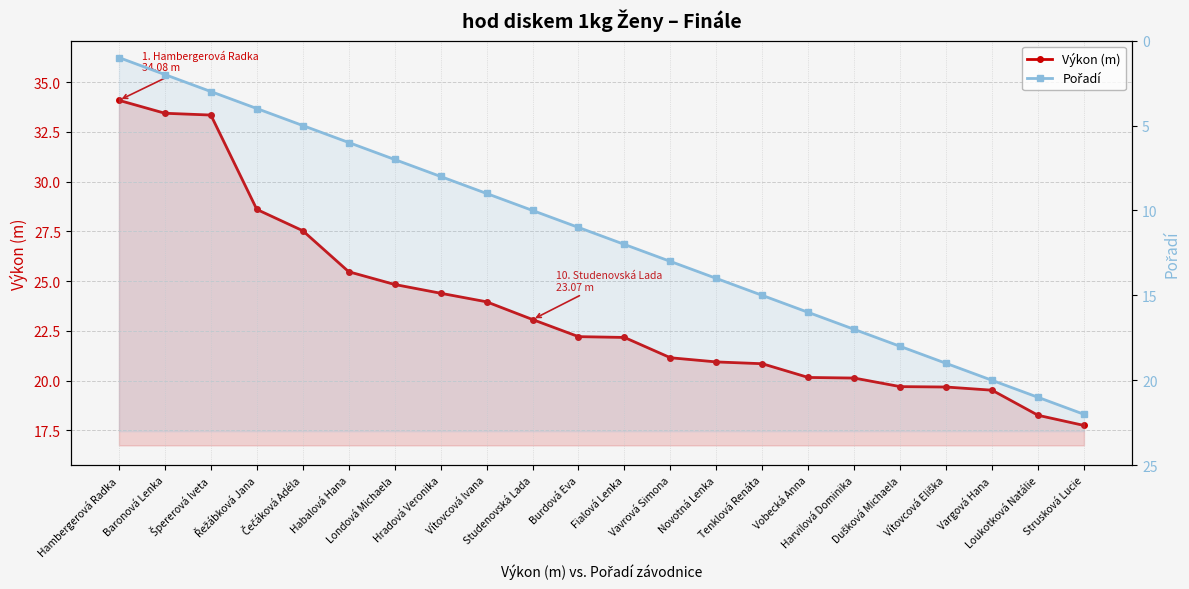

How many lines are shown in the chart?

2